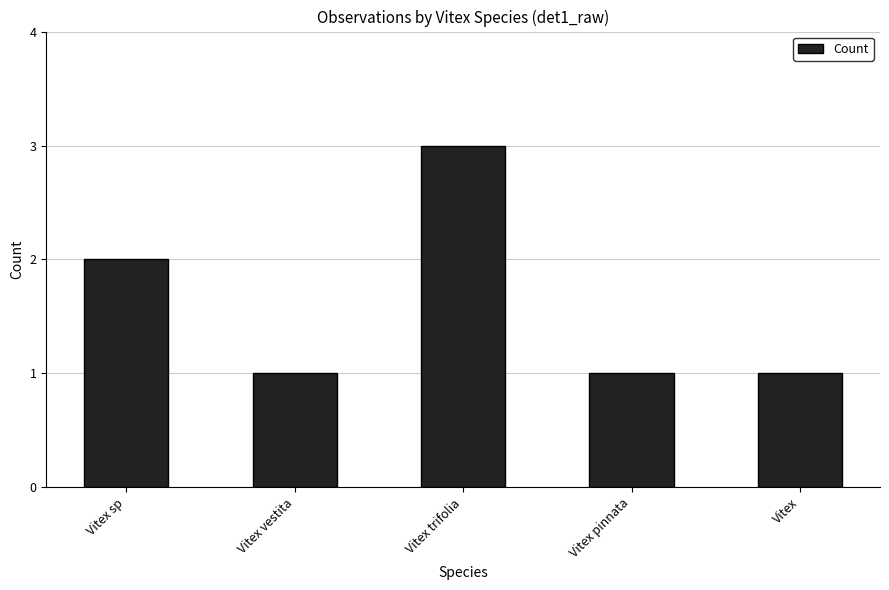

What is the label of the 1st bar from the left?

Vitex sp